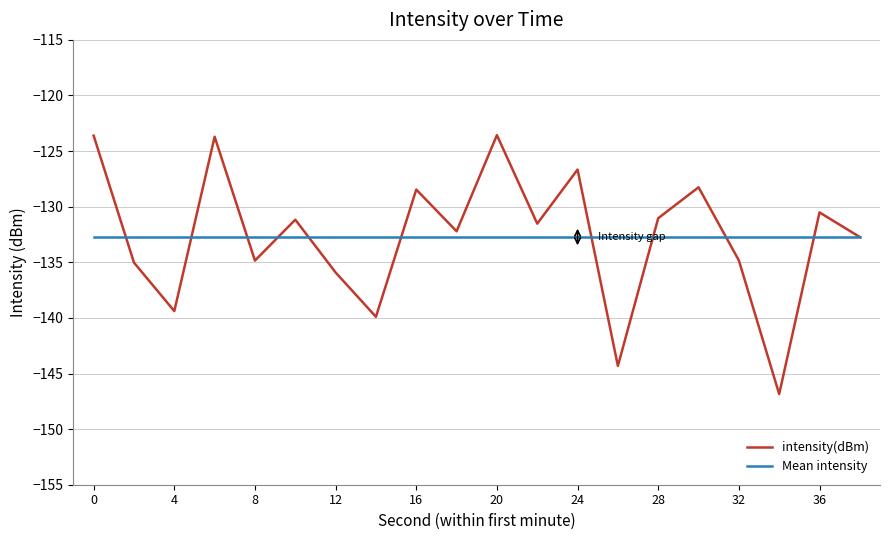

List the series in order of their peak value, highest first.

intensity(dBm), Mean intensity